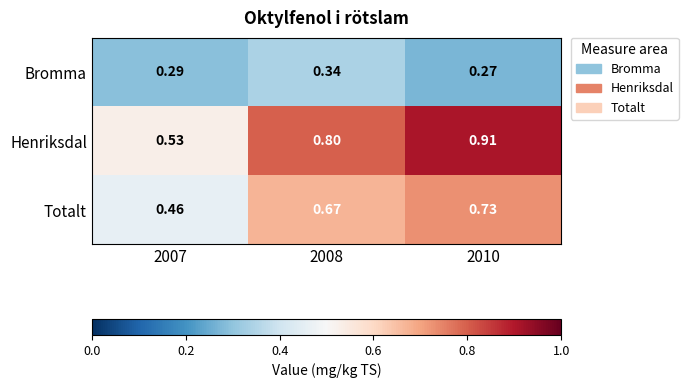

Between 2007 and 2008, which series saw the biggest shift?

Henriksdal